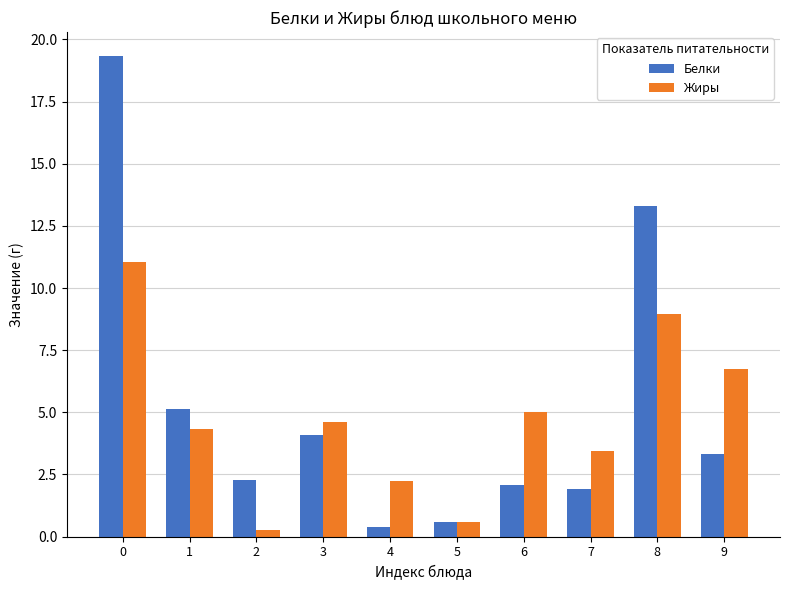

Which series has the largest range (max minus min)?

Белки